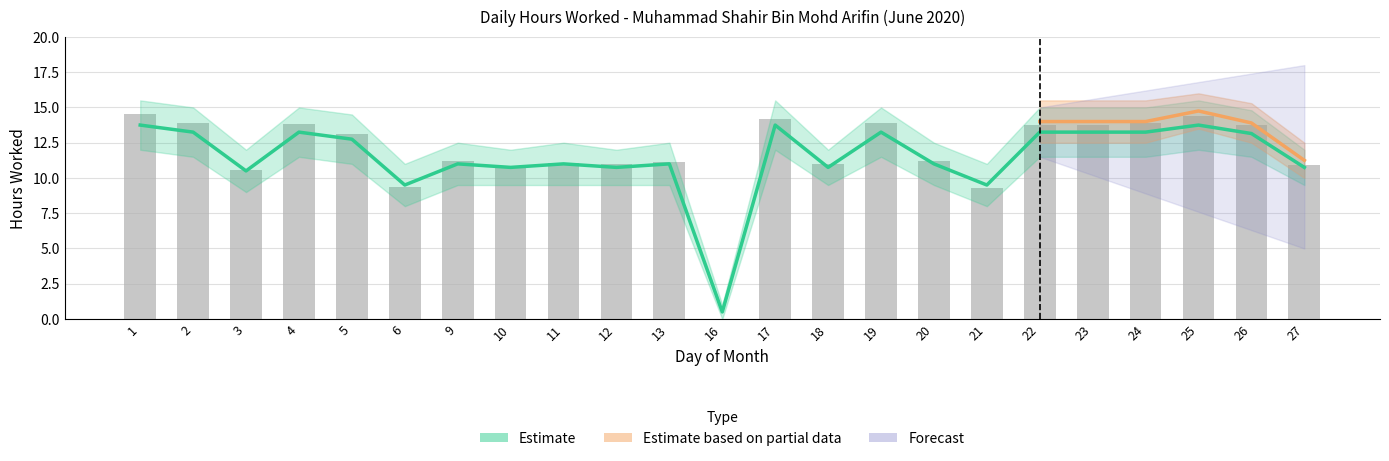

What is the difference between the maximum and second lowest values in the Estimate_lower series?

4.0